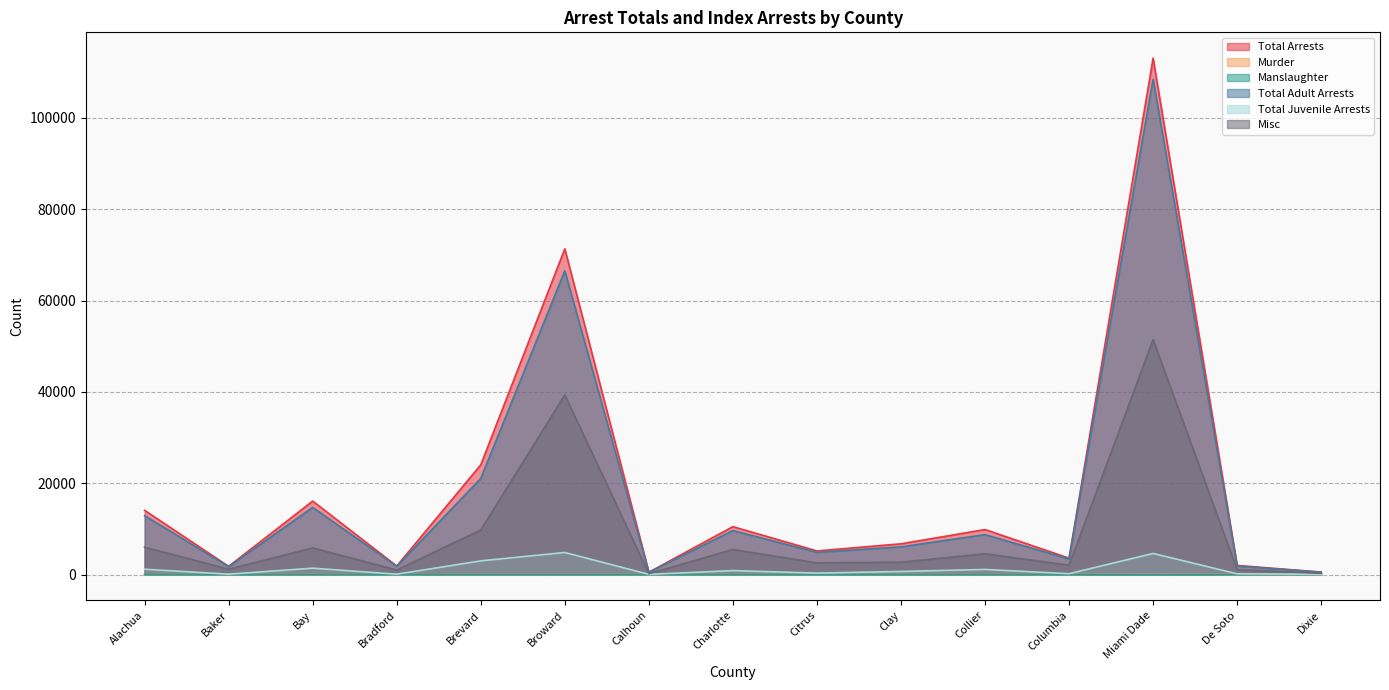

What is the total value across all series at Dixie?

1360